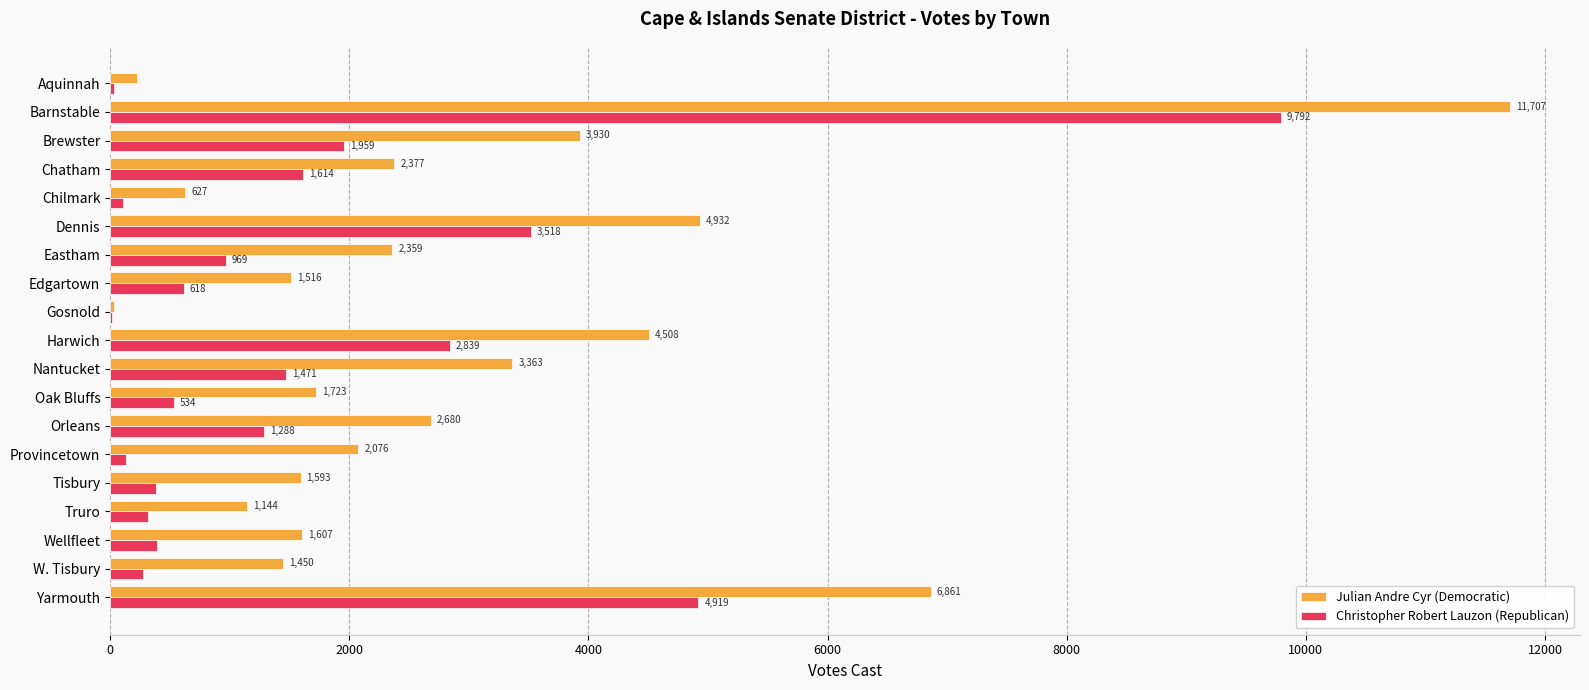

Which series changed the most between Chilmark and Nantucket?

Julian Andre Cyr (Democratic)